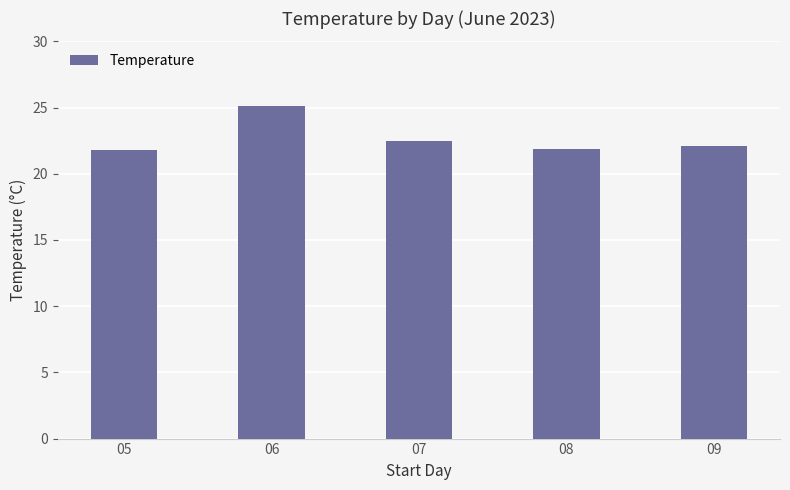

What is the change in value from 05 to 08?

+0.1